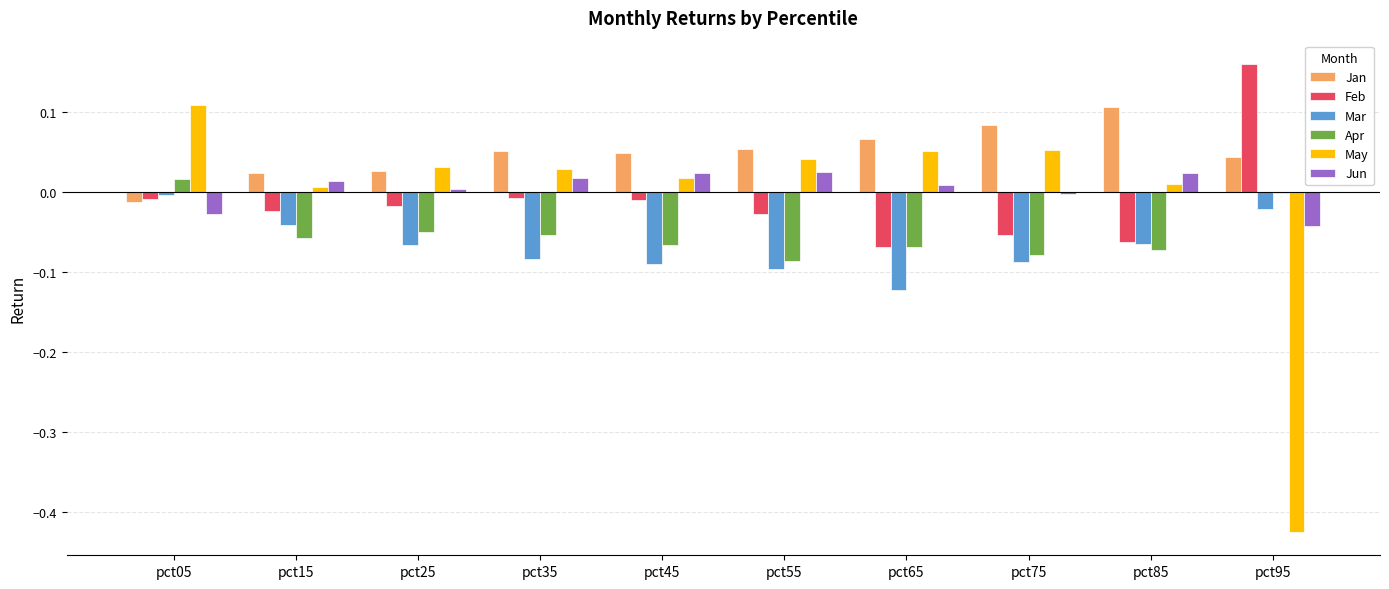

True or false: Apr has a value of -0.0 at pct45.

False